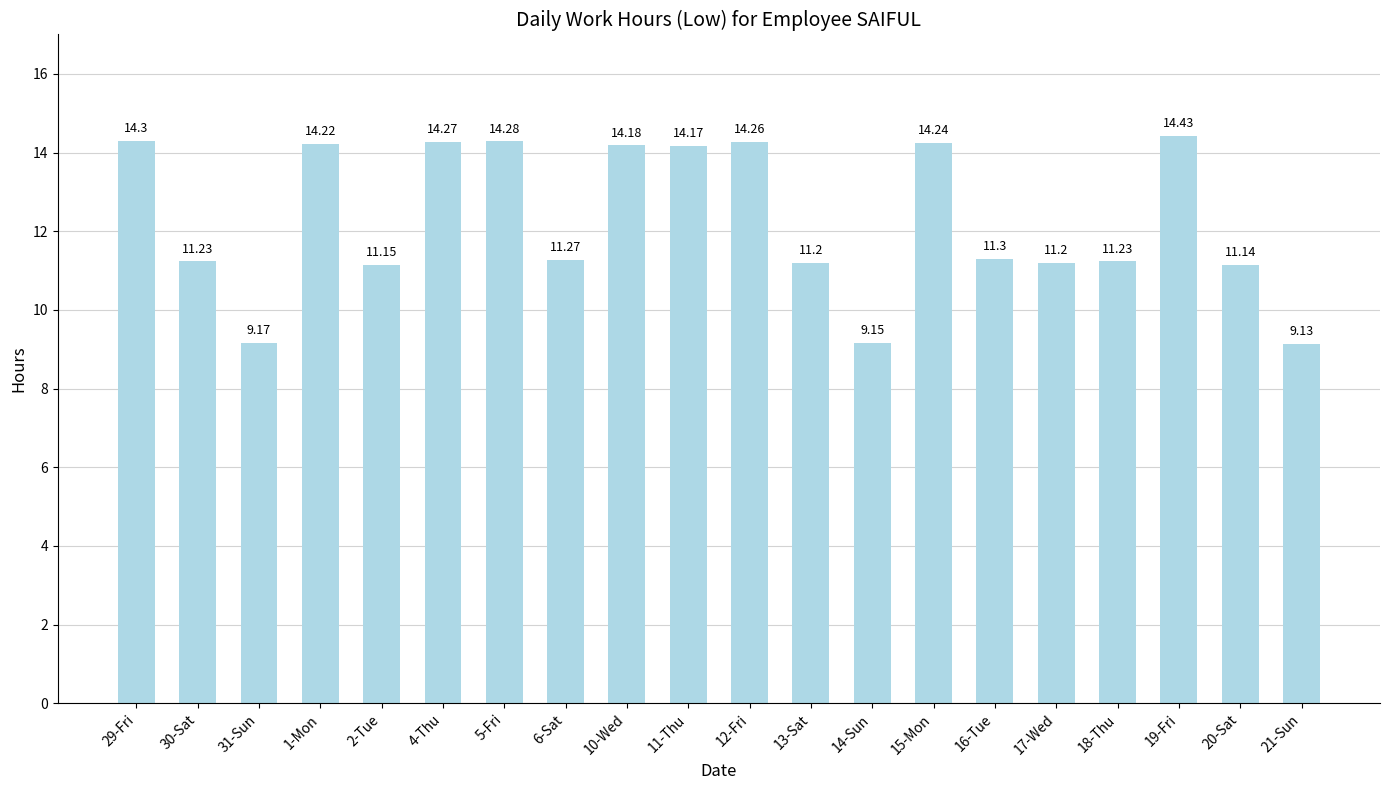

What position from the left is 10-Wed?

9